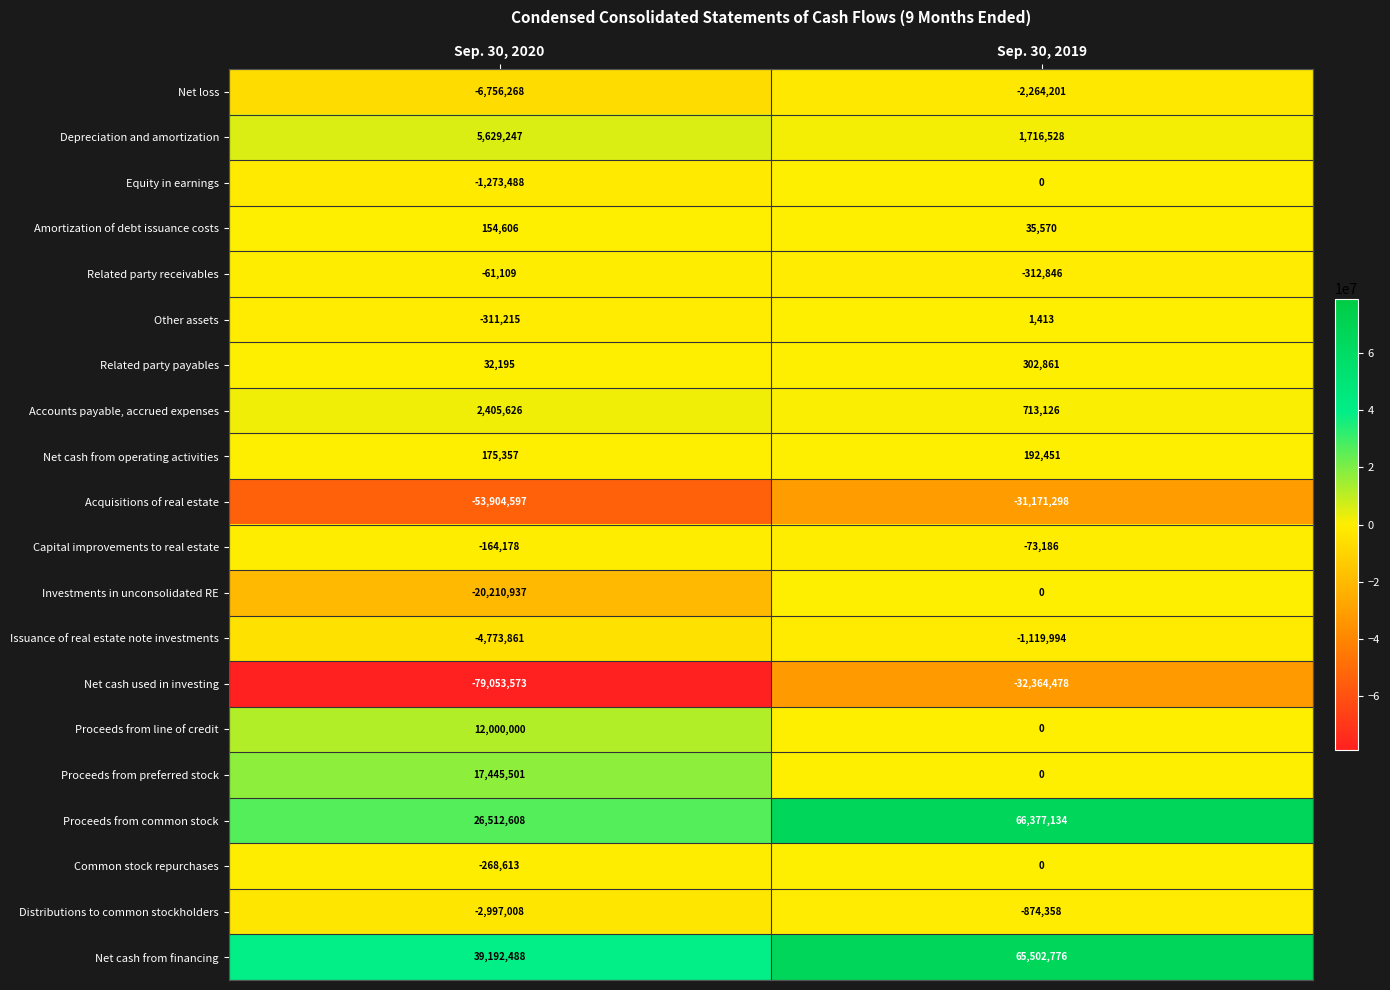

What is the sum of all Other assets values?

-309802